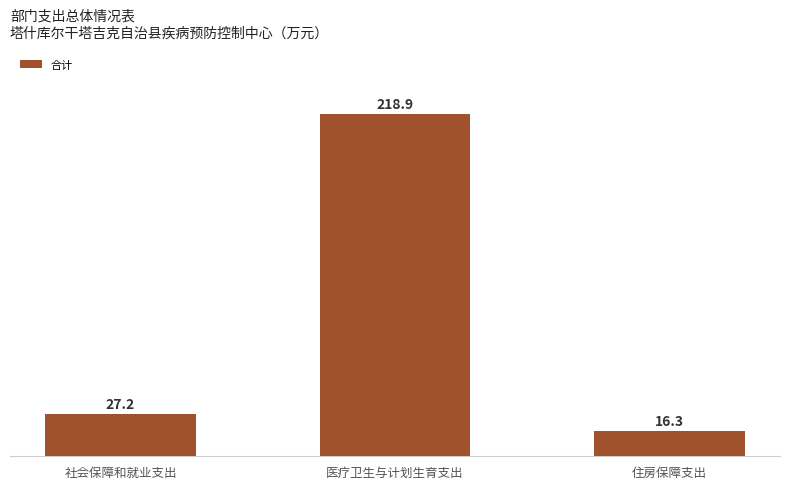

The value at 社会保障和就业支出 is 44.5. True or false?

False